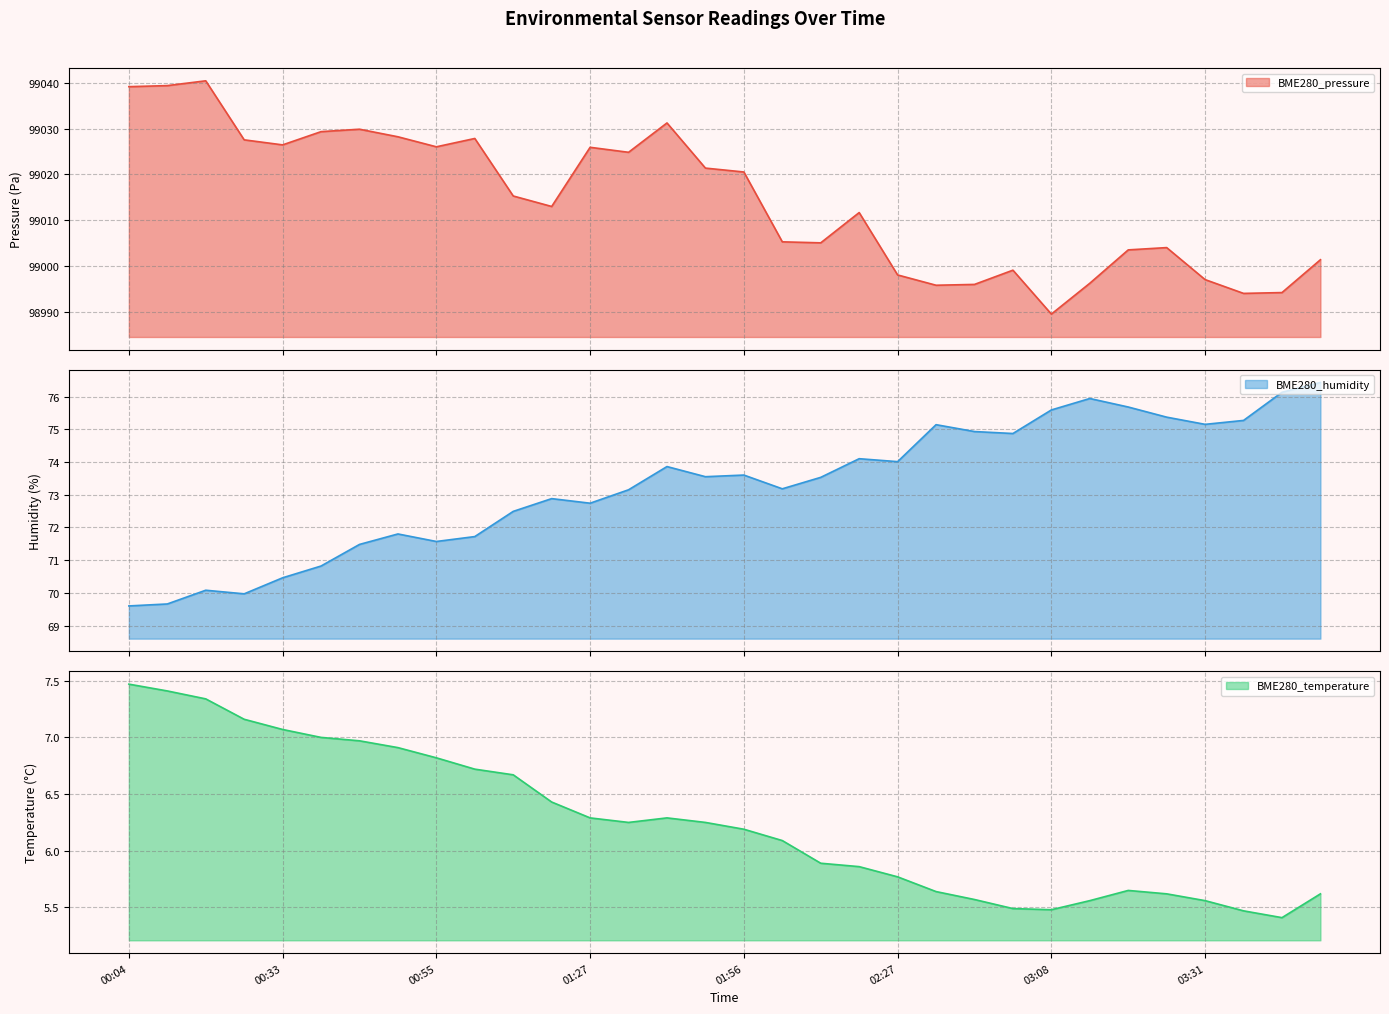

What are all the series names shown in the legend?

BME280_pressure, BME280_humidity, BME280_temperature